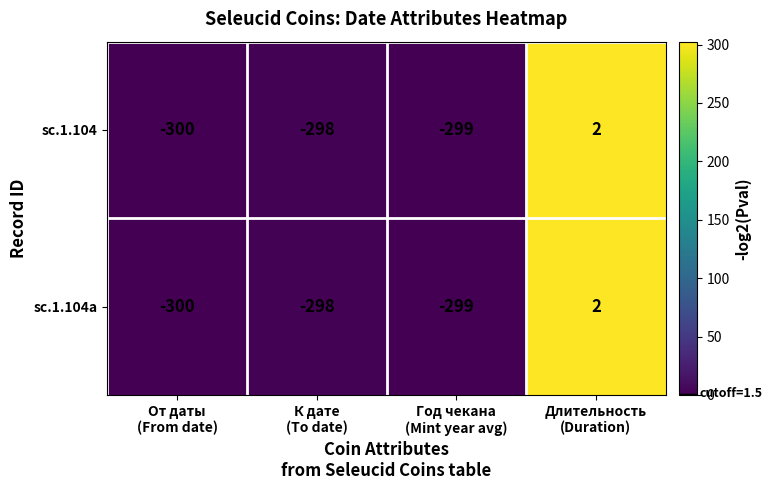

Reading right to left, what are all the values shown in this chart?

sc.1.104: 2	-299	-298	-300
sc.1.104a: 2	-299	-298	-300